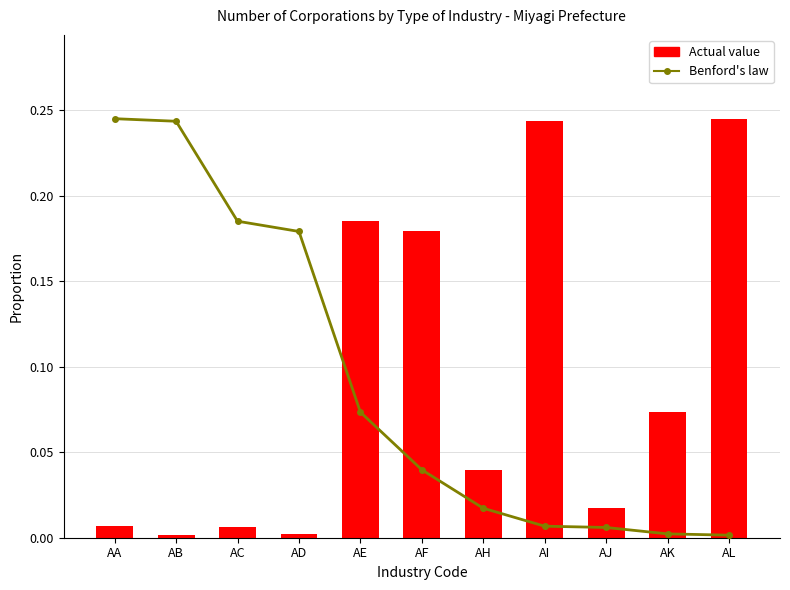

Reading left to right, transcribe all the data shown in this chart.

Benford's law: 0.2	0.2	0.2	0.2	0.1	0.0	0.0	0.0	0.0	0.0	0.0
Actual value: 0.0	0.0	0.0	0.0	0.2	0.2	0.0	0.2	0.0	0.1	0.2